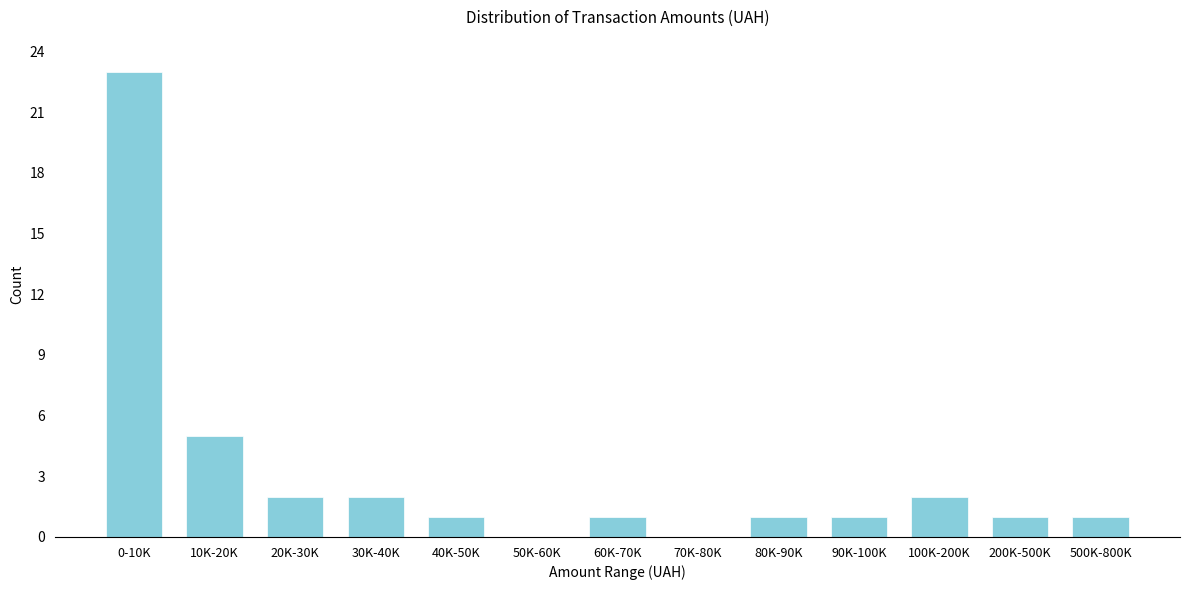

Reading left to right, extract all data points from this chart.

0-10K=23	10K-20K=5	20K-30K=2	30K-40K=2	40K-50K=1	50K-60K=0	60K-70K=1	70K-80K=0	80K-90K=1	90K-100K=1	100K-200K=2	200K-500K=1	500K-800K=1